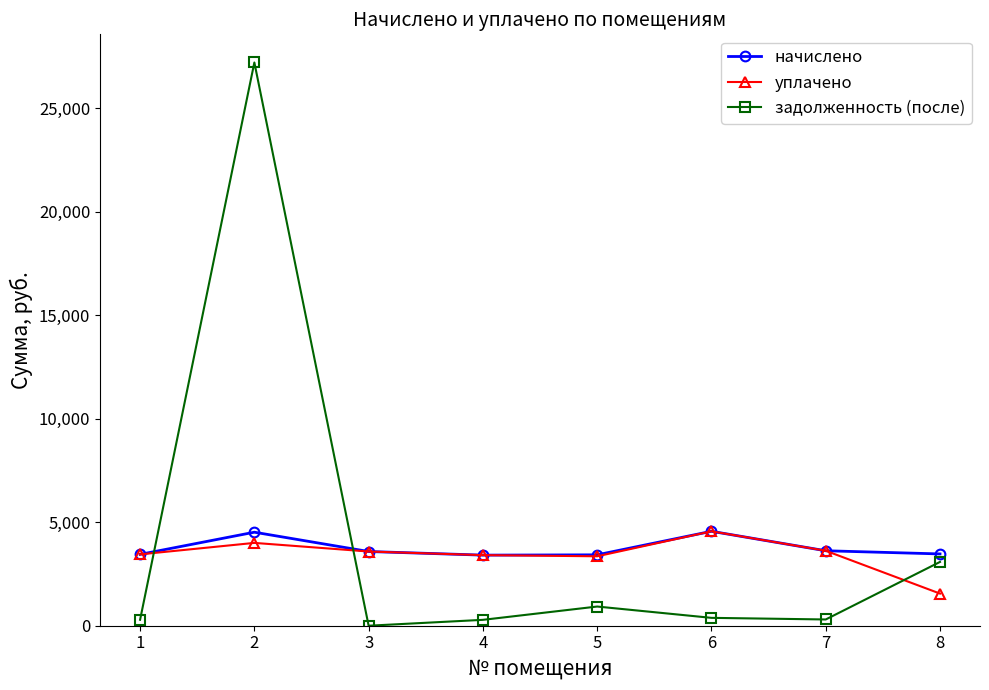

Is the value of начислено at 6 greater than the value of уплачено at 2?

Yes